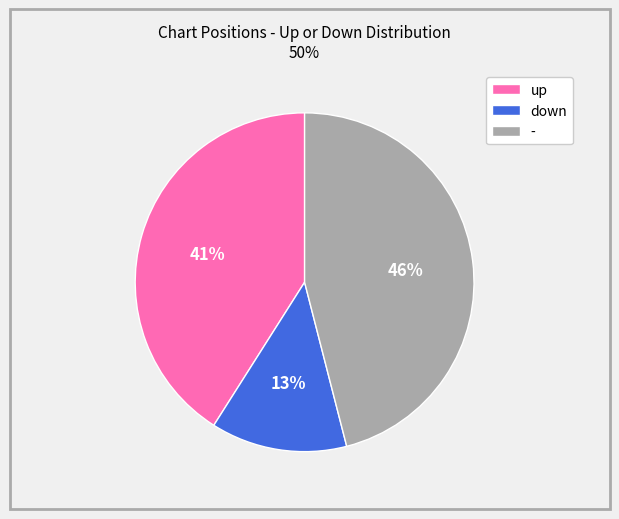

Which category has the smallest portion of the pie?

down